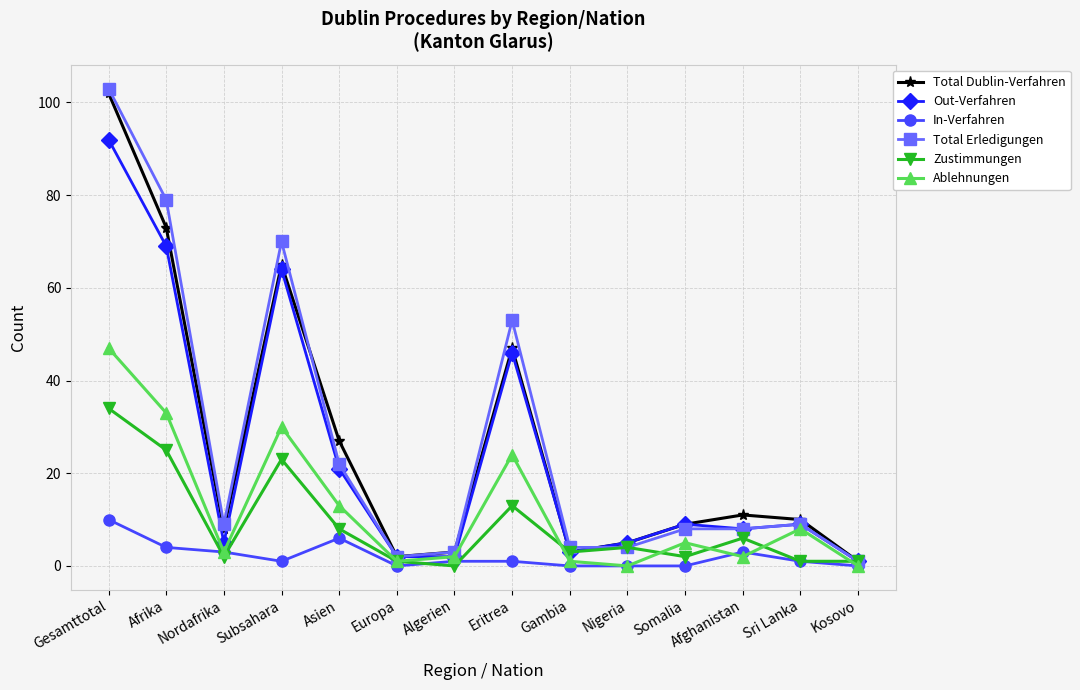

The value of In-Verfahren at Europa is 0. True or false?

True